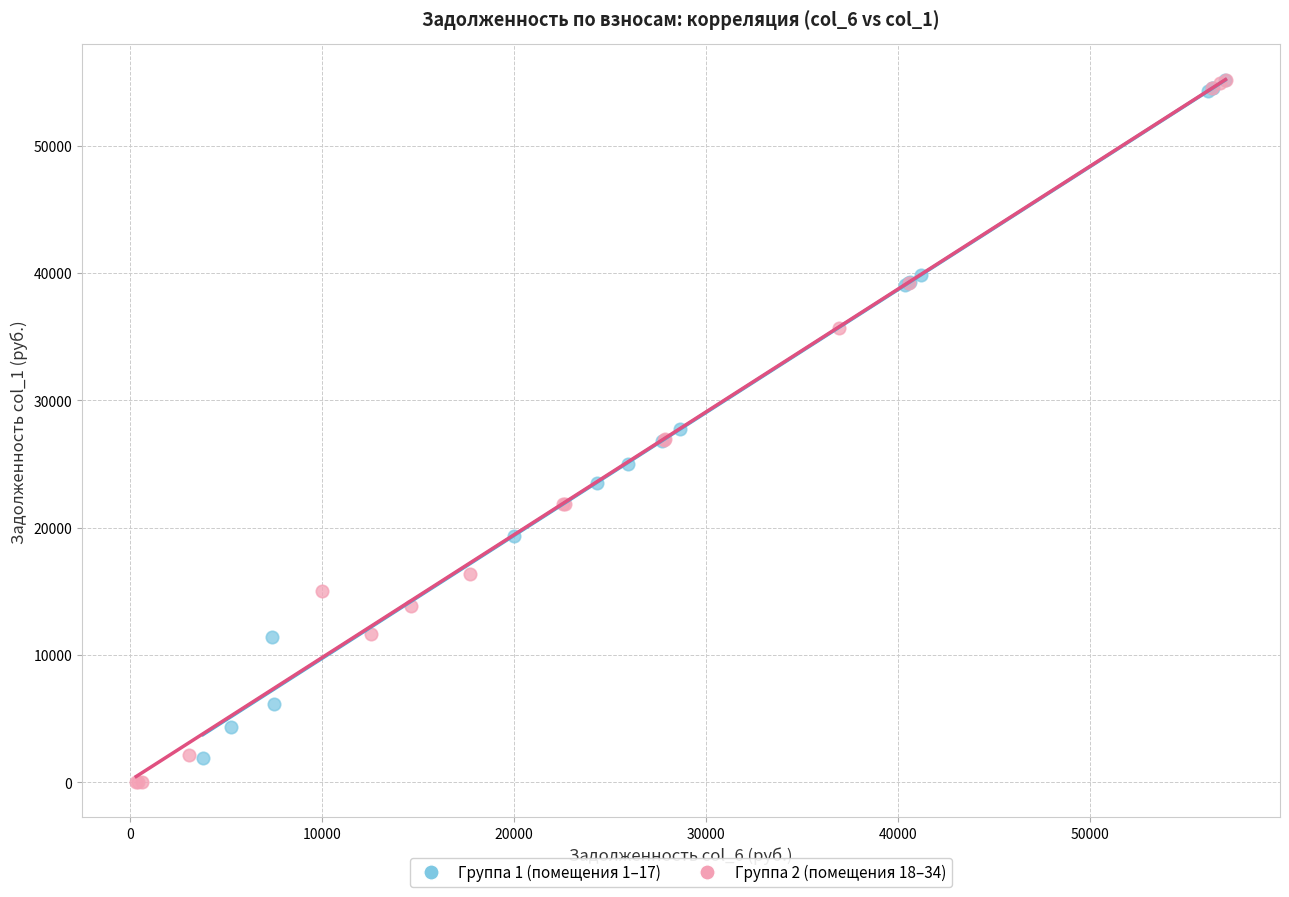

Which series reaches the minimum Y coordinate?

Группа 2 (помещения 18–34)